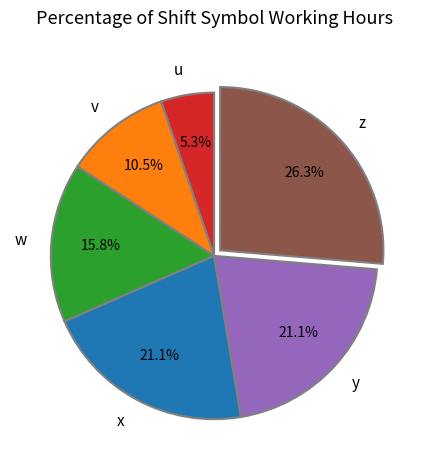

Does x account for over 50% of the chart?

No